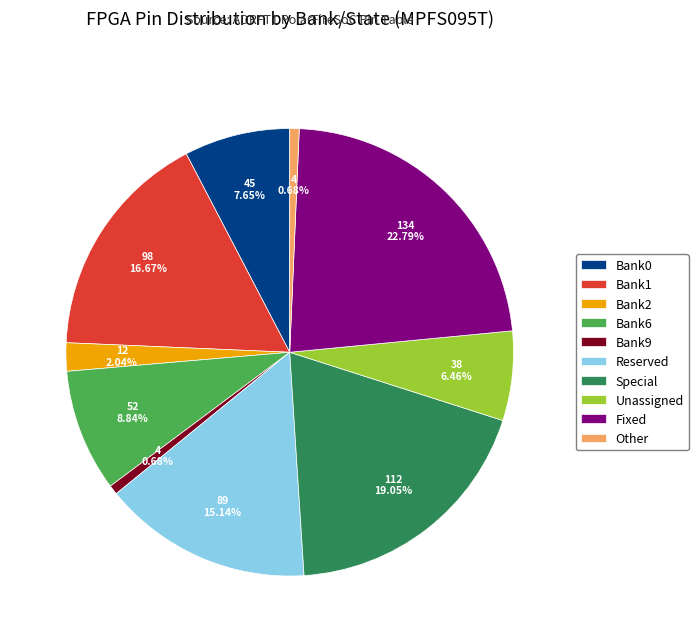

Which slice is the largest?

Fixed